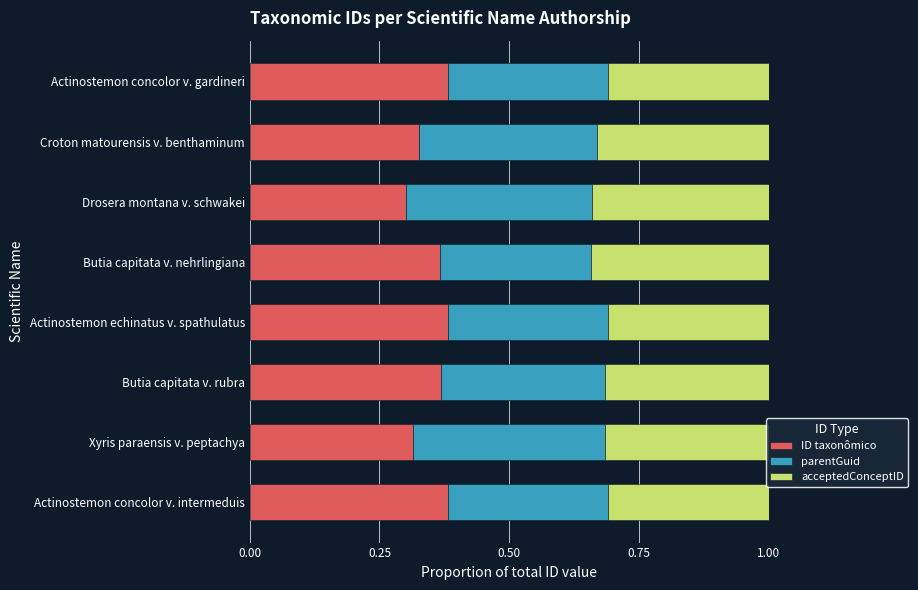

What is the total value across all series at Butia capitata v. rubra?

1.0